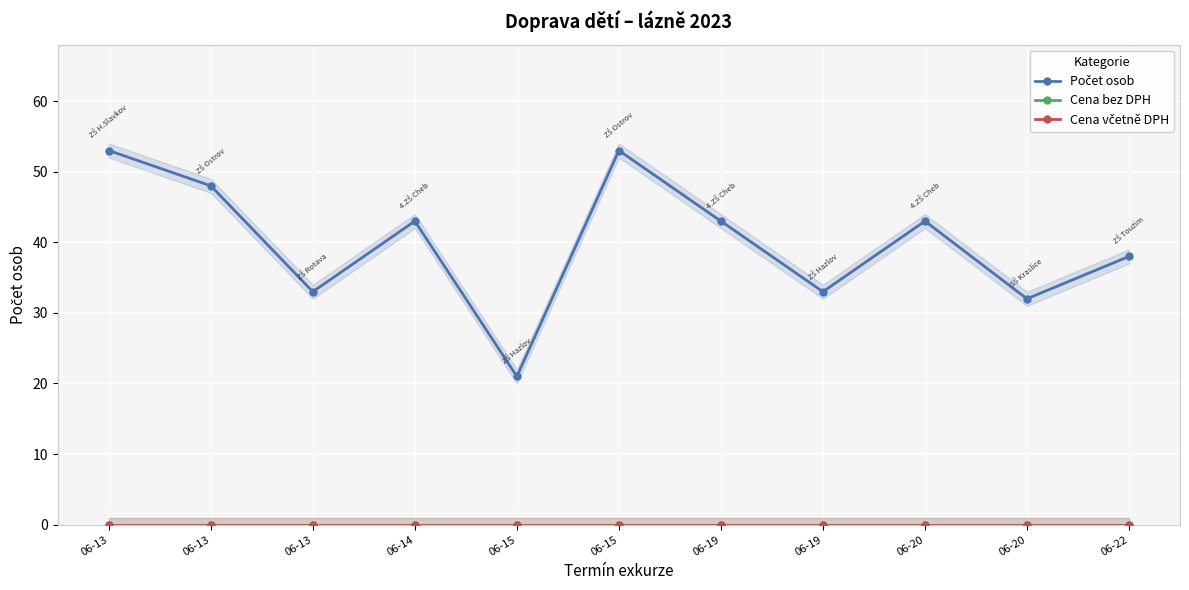

How many values in the Počet osob series exceed 43?

3